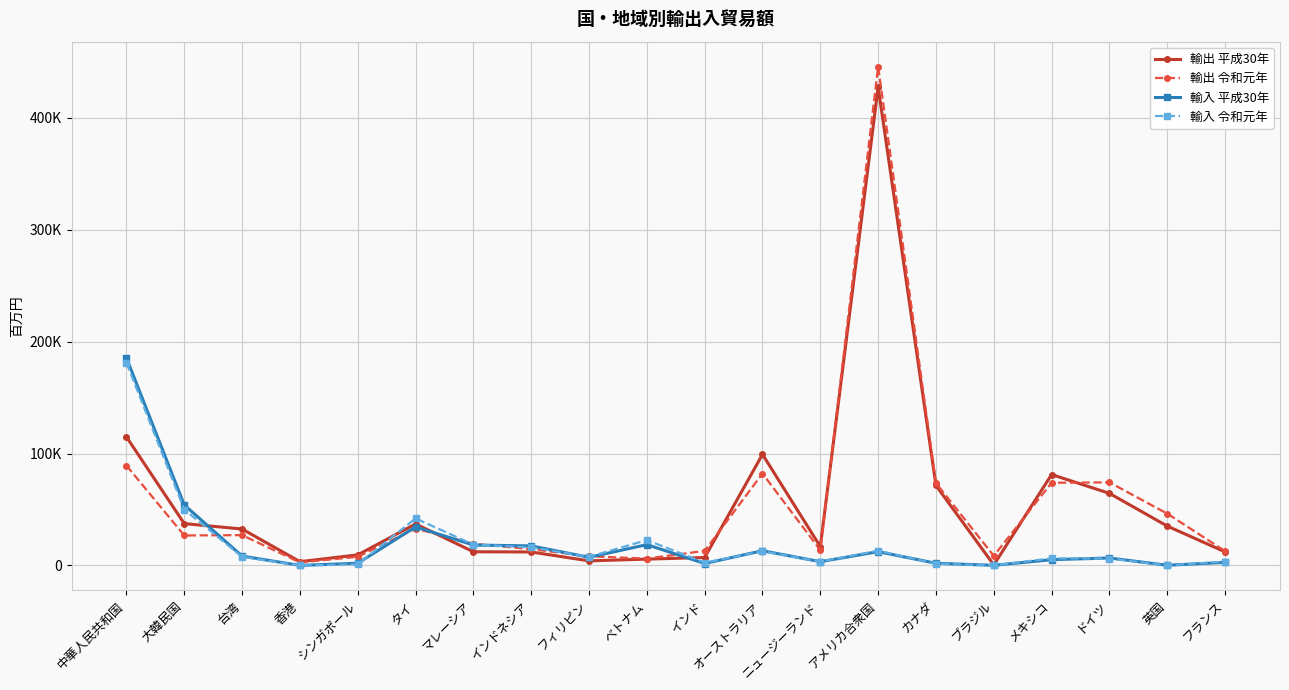

Reading left to right, list all the values displayed in this chart.

輸出 平成30年: 中華人民共和国=114850	大韓民国=37371	台湾=32546	香港=3375	シンガポール=9437	タイ=37101	マレーシア=12219	インドネシア=12045	フィリピン=4088	ベトナム=5641	インド=7086	オーストラリア=99249	ニュージーランド=16797	アメリカ合衆国=427516	カナダ=71440	ブラジル=463	メキシコ=81238	ドイツ=64414	英国=35180	フランス=12125
輸出 令和元年: 中華人民共和国=89220	大韓民国=26778	台湾=27096	香港=2702	シンガポール=7707	タイ=32911	マレーシア=19375	インドネシア=14550	フィリピン=8188	ベトナム=6122	インド=13016	オーストラリア=82121	ニュージーランド=13648	アメリカ合衆国=445740	カナダ=73607	ブラジル=8579	メキシコ=73887	ドイツ=74227	英国=46301	フランス=12810
輸入 平成30年: 中華人民共和国=185386	大韓民国=54030	台湾=8351	香港=19	シンガポール=1947	タイ=34444	マレーシア=18234	インドネシア=17462	フィリピン=7286	ベトナム=18574	インド=1717	オーストラリア=13153	ニュージーランド=3343	アメリカ合衆国=12316	カナダ=1925	ブラジル=106	メキシコ=5149	ドイツ=6650	英国=165	フランス=2698
輸入 令和元年: 中華人民共和国=181028	大韓民国=49960	台湾=7662	香港=8	シンガポール=935	タイ=42031	マレーシア=18622	インドネシア=16179	フィリピン=7734	ベトナム=22648	インド=2500	オーストラリア=12615	ニュージーランド=3421	アメリカ合衆国=13180	カナダ=1512	ブラジル=122	メキシコ=6354	ドイツ=6203	英国=133	フランス=3378